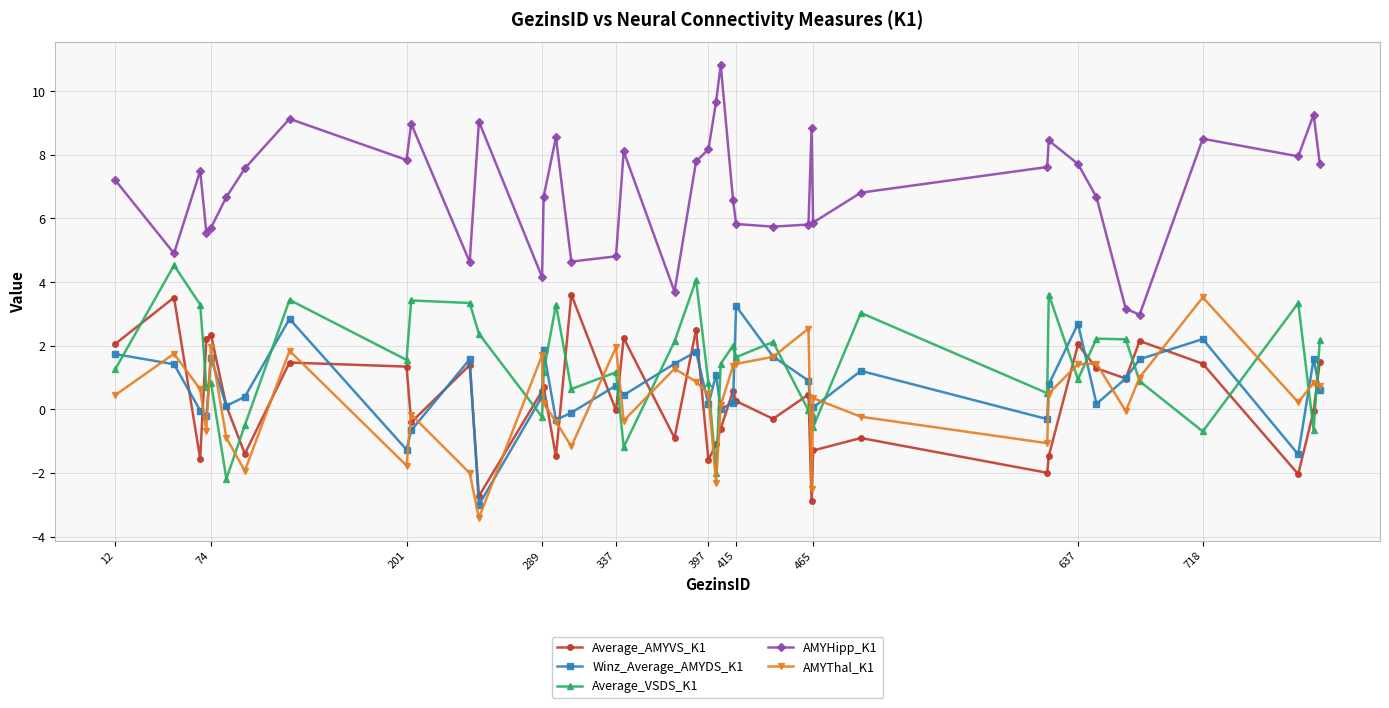

Which series has the largest total across all categories?

AMYHipp_K1